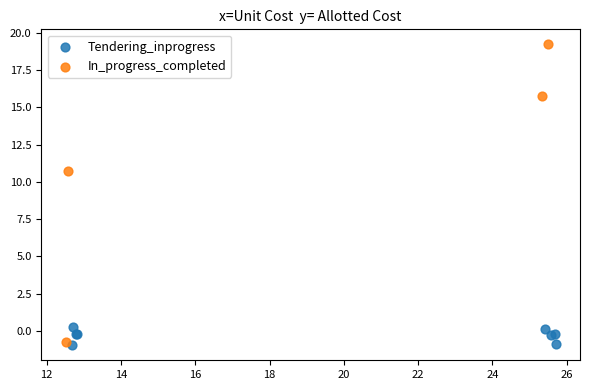

Which series contains the highest Y value?

In_progress_completed